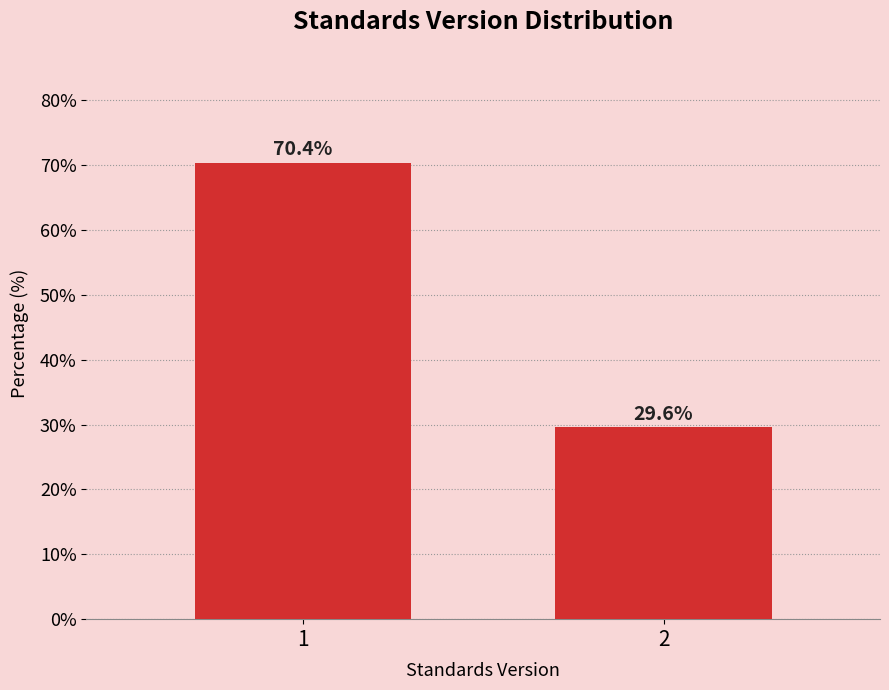

Reading right to left, transcribe all the data shown in this chart.

29.6	70.4